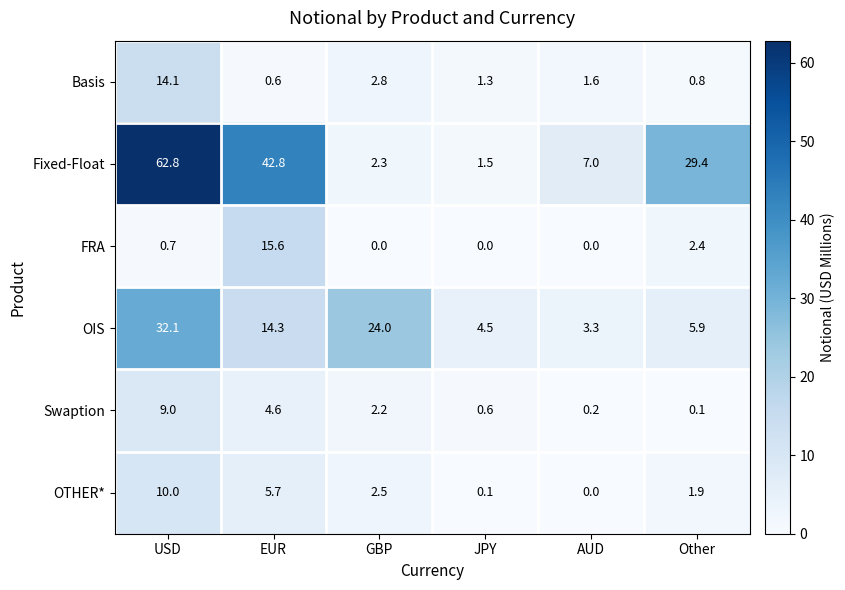

Which series changed the most between EUR and GBP?

Fixed-Float